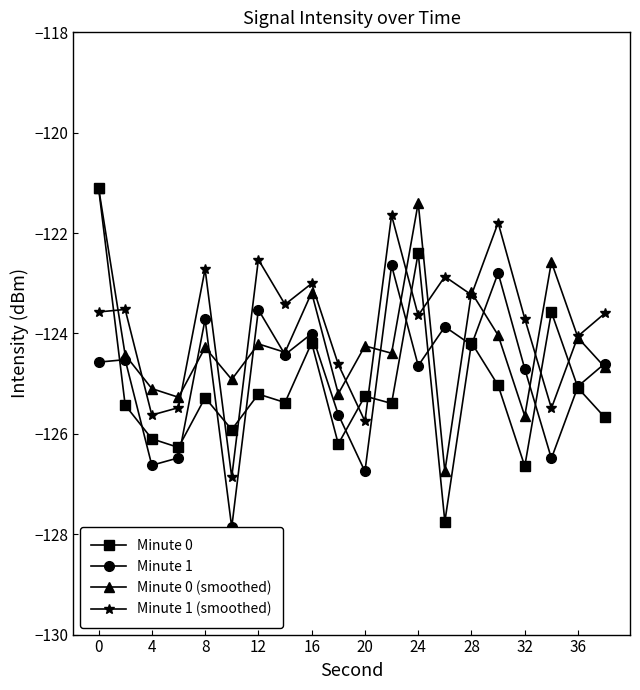

Which series has the largest range (max minus min)?

Minute 0